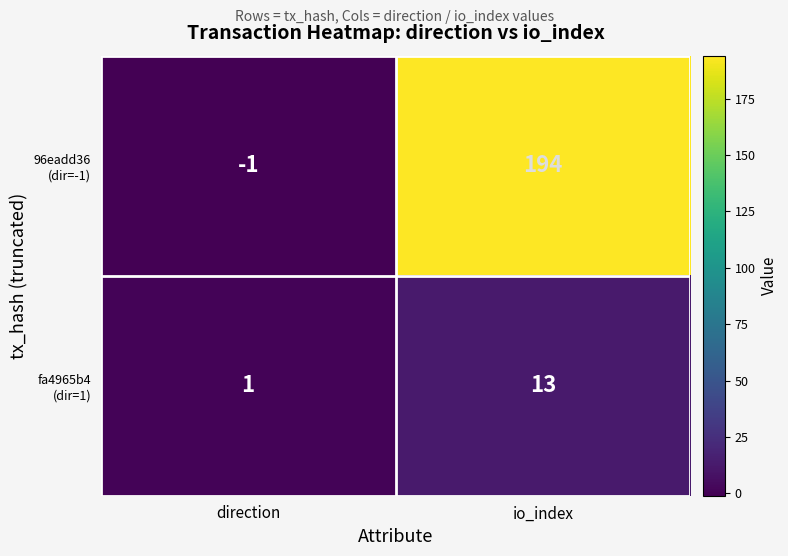

What is the maximum value shown in the chart?

194